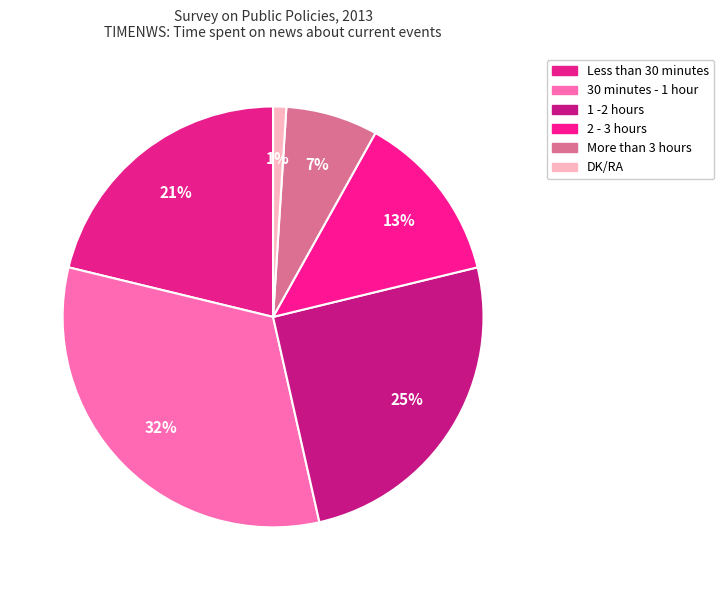

Does DK/RA account for over 50% of the chart?

No